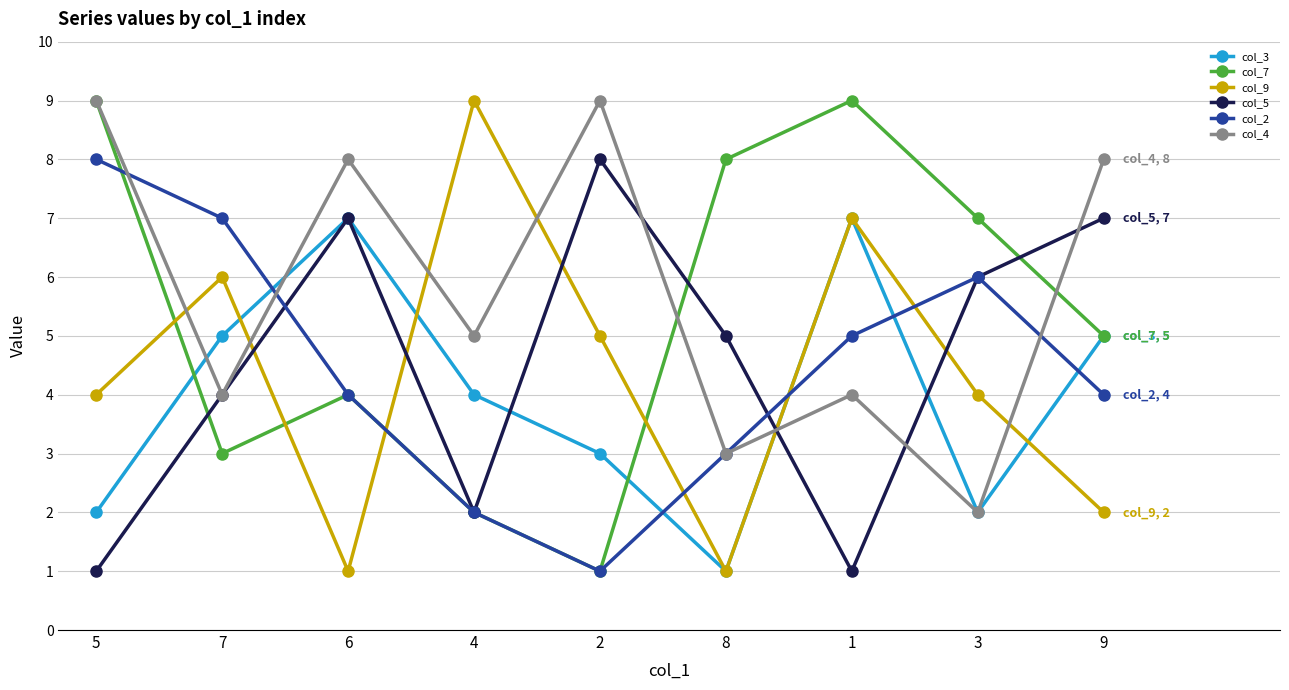

True or false: col_3 and col_5 intersect in this chart.

True